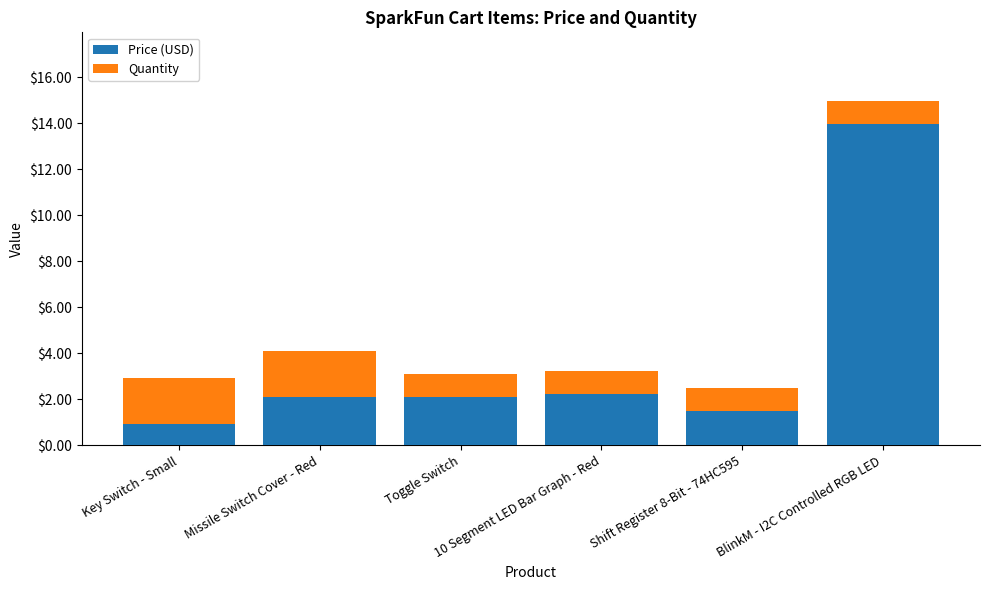

What is the difference between the maximum and minimum values in the Price (USD) series?

13.0